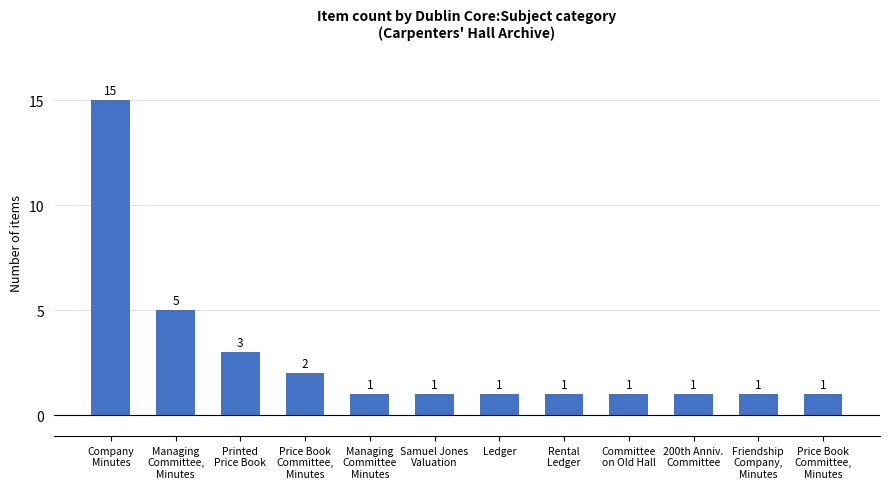

What is the smallest value displayed?

1